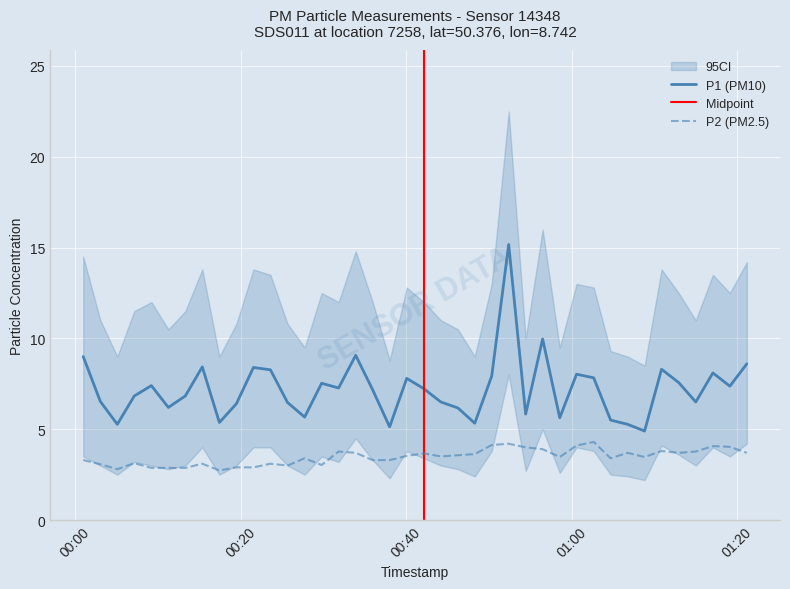

True or false: P1 (PM10) and P2 (PM2.5) cross at least once.

False